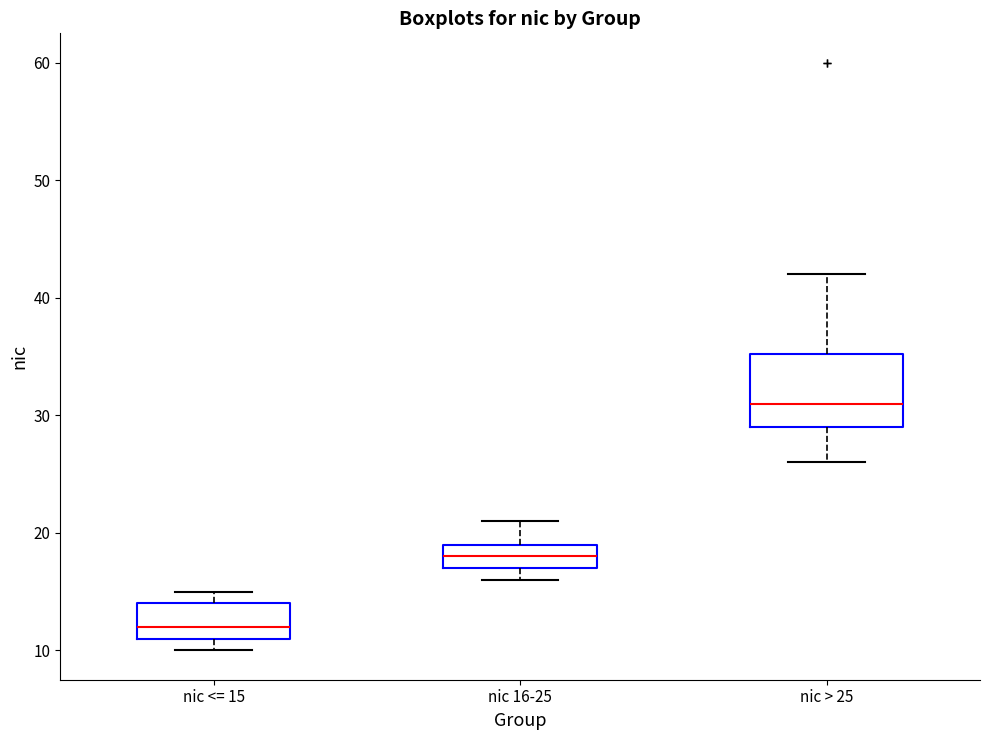

Which box's median line is the highest?

nic > 25